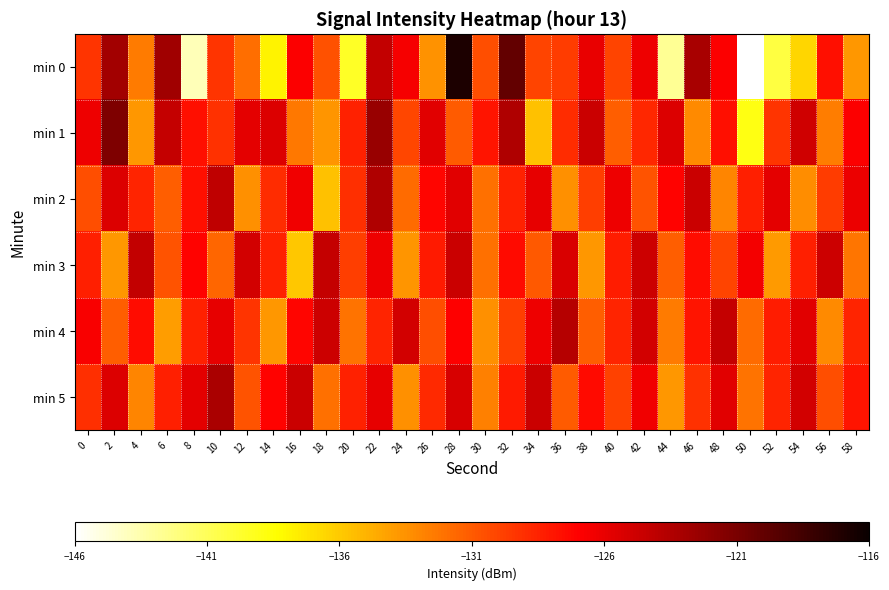

What is the total value across all series at 56?

-778.2